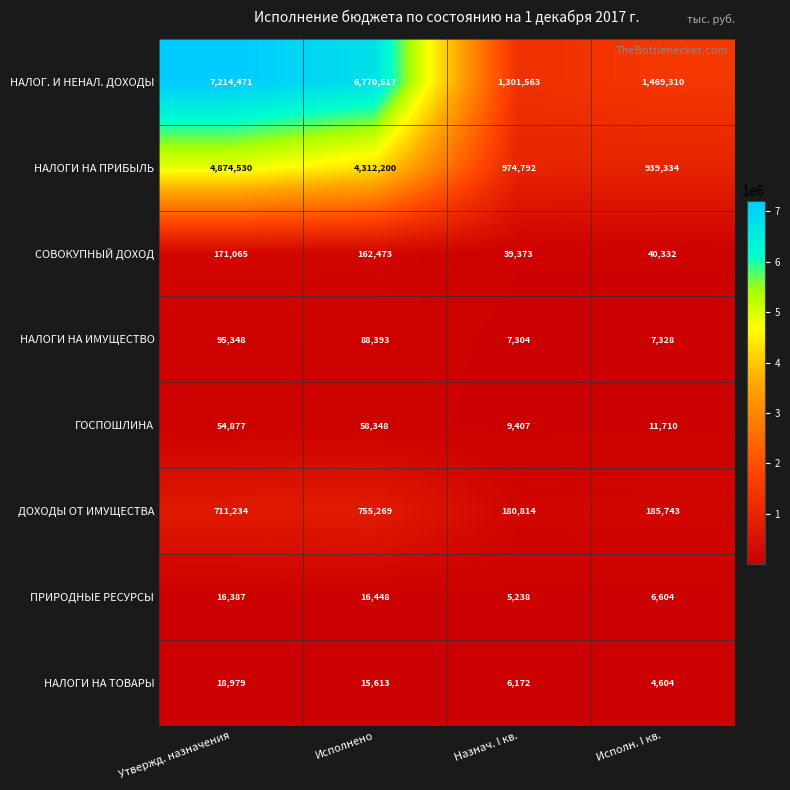

What is the difference between the ПРИРОДНЫЕ РЕСУРСЫ values at Исполнено and Исполн. I кв.?

9844